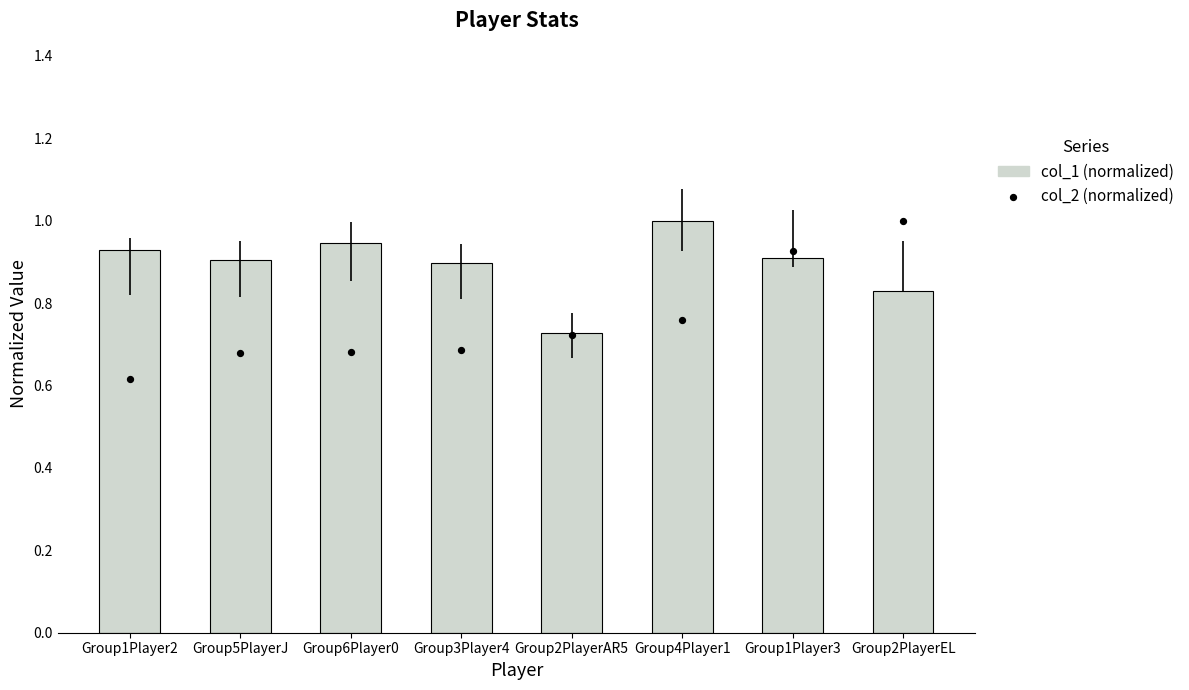

Which series reaches the maximum Y coordinate?

col_1 (normalized)